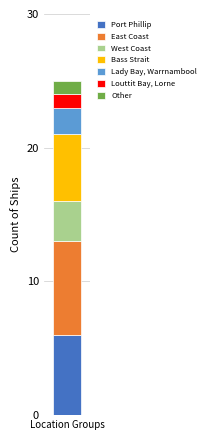

List the labels in order of Port Phillip value, smallest first.

Location Groups